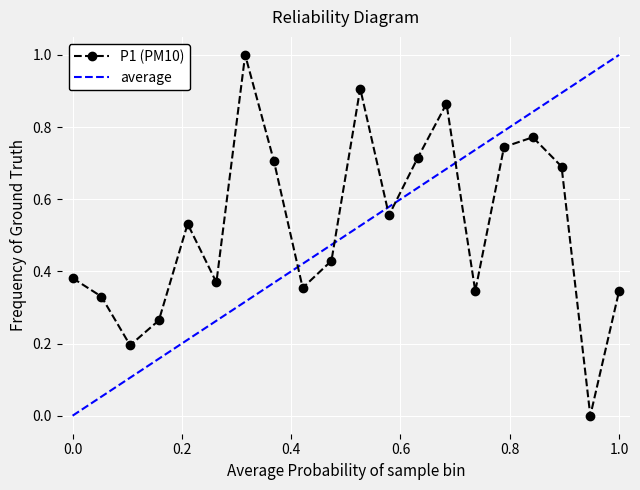

True or false: there are more than 0 points higher than both neighbors.

True